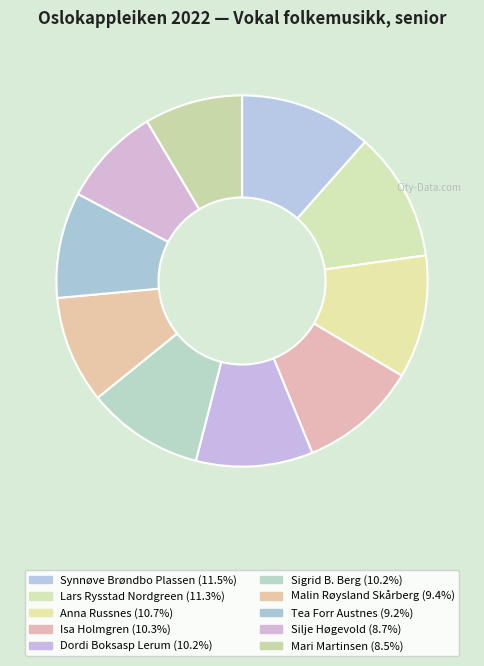

Which slice is the smallest?

Mari Martinsen